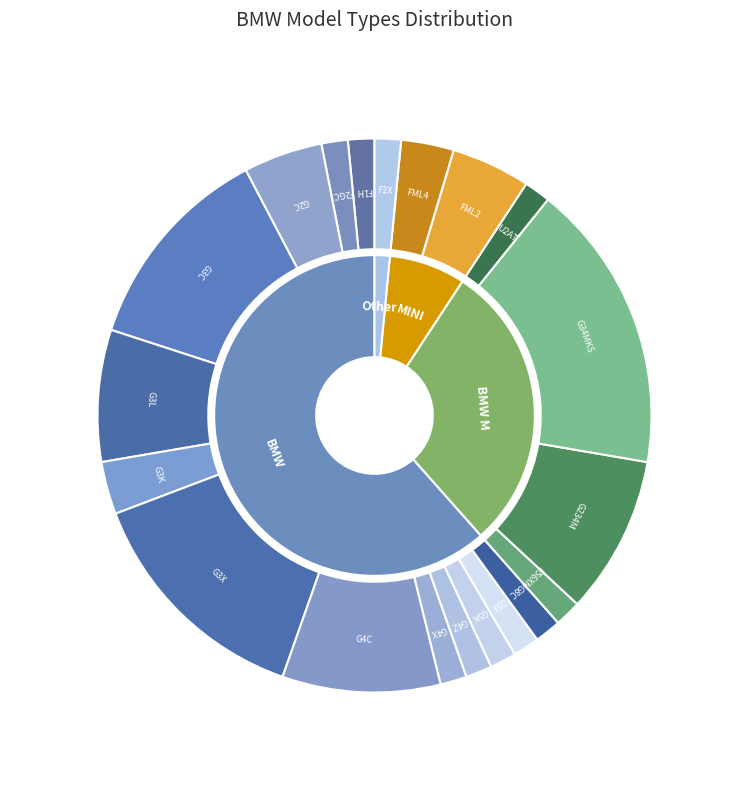

Does G34MKS represent more than half of the total?

No